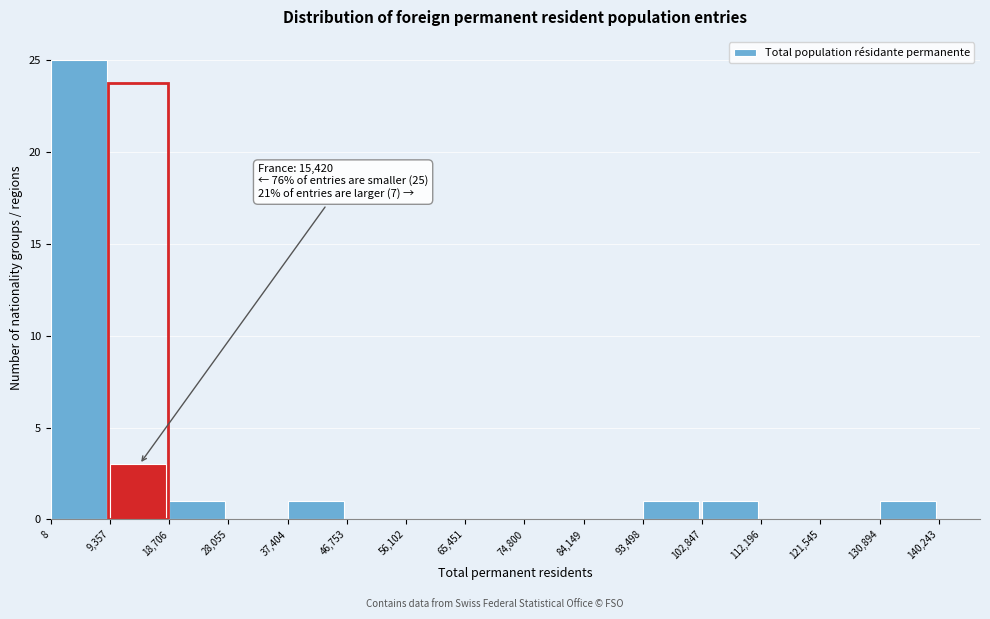

Which range on the x-axis has the tallest bar?

8 to 9,357